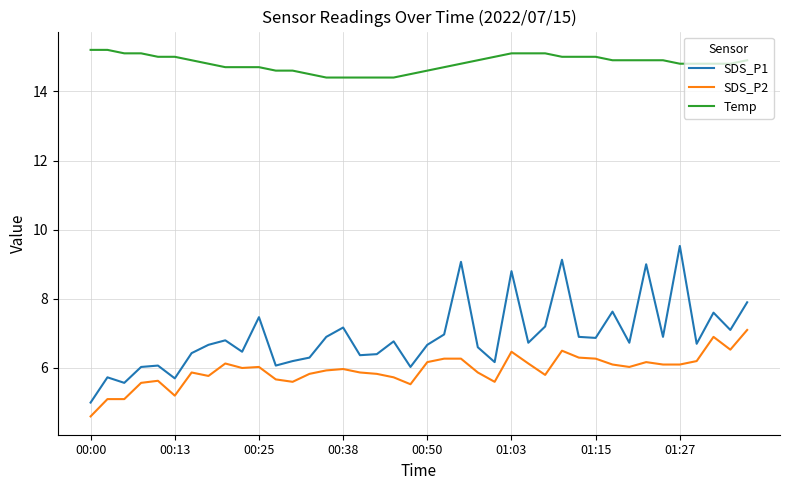

What is the smallest value displayed?

4.6